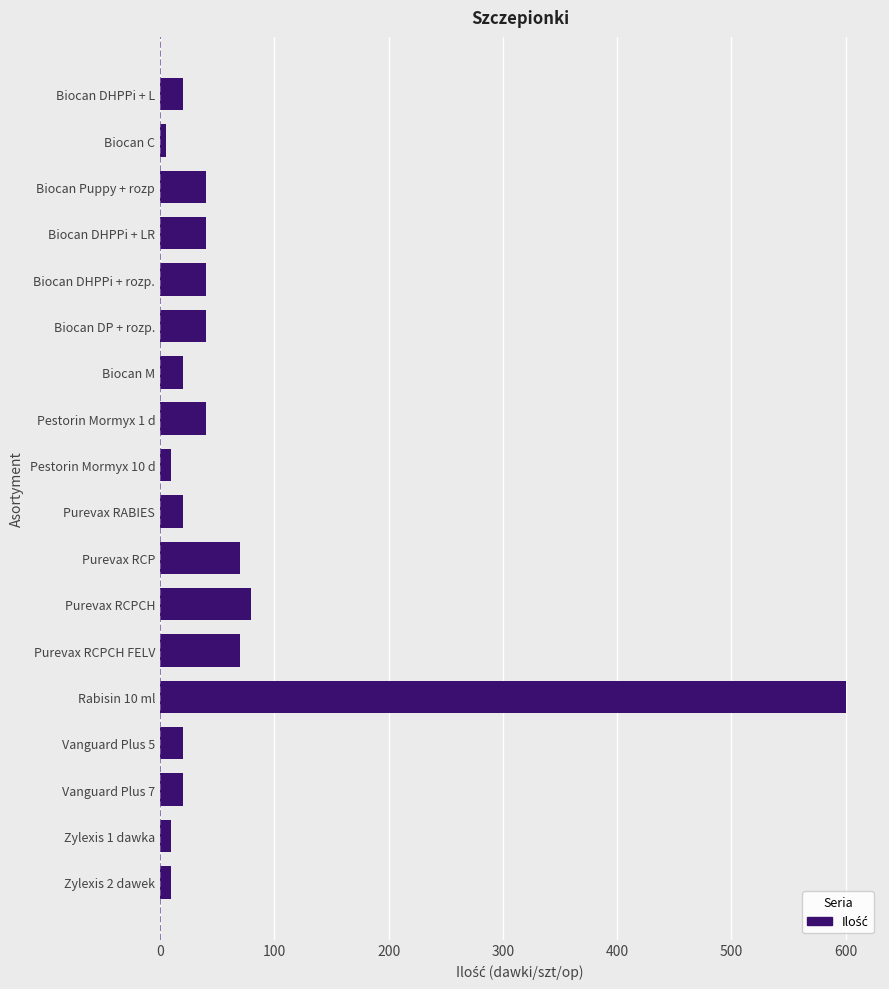

Reading bottom to top, list all the values displayed in this chart.

10	10	20	20	600	70	80	70	20	10	40	20	40	40	40	40	5	20